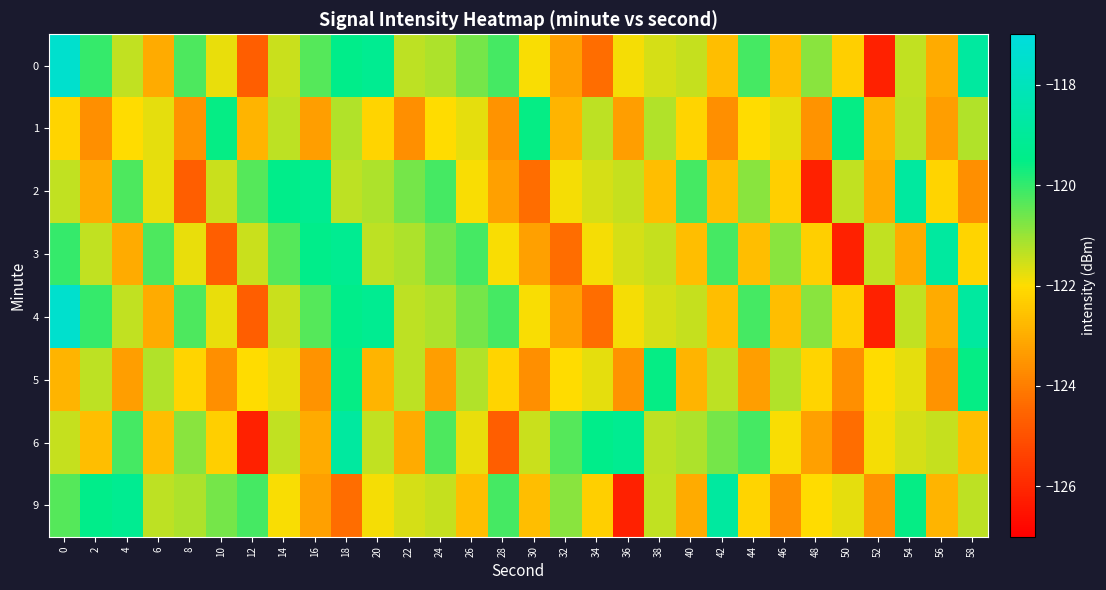

Reading right to left, list all the values displayed in this chart.

0: 58=-118.8	56=-123.0	54=-121.4	52=-126.1	50=-122.3	48=-120.8	46=-122.6	44=-120.2	42=-122.6	40=-121.4	38=-121.6	36=-121.9	34=-124.3	32=-123.3	30=-121.9	28=-120.2	26=-120.7	24=-121.2	22=-121.3	20=-119.2	18=-119.4	16=-120.4	14=-121.5	12=-124.7	10=-121.8	8=-120.3	6=-123.0	4=-121.4	2=-120.0	0=-117.5
1: 58=-121.2	56=-123.3	54=-121.3	52=-122.8	50=-119.6	48=-123.5	46=-121.8	44=-122.0	42=-123.6	40=-122.2	38=-121.2	36=-123.3	34=-121.3	32=-122.8	30=-119.6	28=-123.5	26=-121.8	24=-122.0	22=-123.6	20=-122.2	18=-121.2	16=-123.3	14=-121.3	12=-122.8	10=-119.6	8=-123.5	6=-121.8	4=-122.0	2=-123.6	0=-122.2
2: 58=-123.6	56=-122.2	54=-118.8	52=-123.0	50=-121.4	48=-126.1	46=-122.3	44=-120.8	42=-122.6	40=-120.2	38=-122.6	36=-121.4	34=-121.6	32=-121.9	30=-124.3	28=-123.3	26=-121.9	24=-120.2	22=-120.7	20=-121.2	18=-121.3	16=-119.2	14=-119.4	12=-120.4	10=-121.5	8=-124.7	6=-121.8	4=-120.3	2=-123.0	0=-121.4
3: 58=-122.2	56=-118.8	54=-123.0	52=-121.4	50=-126.1	48=-122.3	46=-120.8	44=-122.6	42=-120.2	40=-122.6	38=-121.4	36=-121.6	34=-121.9	32=-124.3	30=-123.3	28=-121.9	26=-120.2	24=-120.7	22=-121.2	20=-121.3	18=-119.2	16=-119.4	14=-120.4	12=-121.5	10=-124.7	8=-121.8	6=-120.3	4=-123.0	2=-121.4	0=-120.0
4: 58=-118.8	56=-123.0	54=-121.4	52=-126.1	50=-122.3	48=-120.8	46=-122.6	44=-120.2	42=-122.6	40=-121.4	38=-121.6	36=-121.9	34=-124.3	32=-123.3	30=-121.9	28=-120.2	26=-120.7	24=-121.2	22=-121.3	20=-119.2	18=-119.4	16=-120.4	14=-121.5	12=-124.7	10=-121.8	8=-120.3	6=-123.0	4=-121.4	2=-120.0	0=-117.5
5: 58=-119.6	56=-123.5	54=-121.8	52=-122.0	50=-123.6	48=-122.2	46=-121.2	44=-123.3	42=-121.3	40=-122.8	38=-119.6	36=-123.5	34=-121.8	32=-122.0	30=-123.6	28=-122.2	26=-121.2	24=-123.3	22=-121.3	20=-122.8	18=-119.6	16=-123.5	14=-121.8	12=-122.0	10=-123.6	8=-122.2	6=-121.2	4=-123.3	2=-121.3	0=-122.8
6: 58=-122.6	56=-121.4	54=-121.6	52=-121.9	50=-124.3	48=-123.3	46=-121.9	44=-120.2	42=-120.7	40=-121.2	38=-121.3	36=-119.2	34=-119.4	32=-120.4	30=-121.5	28=-124.7	26=-121.8	24=-120.3	22=-123.0	20=-121.4	18=-118.8	16=-123.0	14=-121.4	12=-126.1	10=-122.3	8=-120.8	6=-122.6	4=-120.2	2=-122.6	0=-121.4
9: 58=-121.3	56=-122.8	54=-119.6	52=-123.5	50=-121.8	48=-122.0	46=-123.6	44=-122.2	42=-118.8	40=-123.0	38=-121.4	36=-126.1	34=-122.3	32=-120.8	30=-122.6	28=-120.2	26=-122.6	24=-121.4	22=-121.6	20=-121.9	18=-124.3	16=-123.3	14=-121.9	12=-120.2	10=-120.7	8=-121.2	6=-121.3	4=-119.2	2=-119.4	0=-120.4